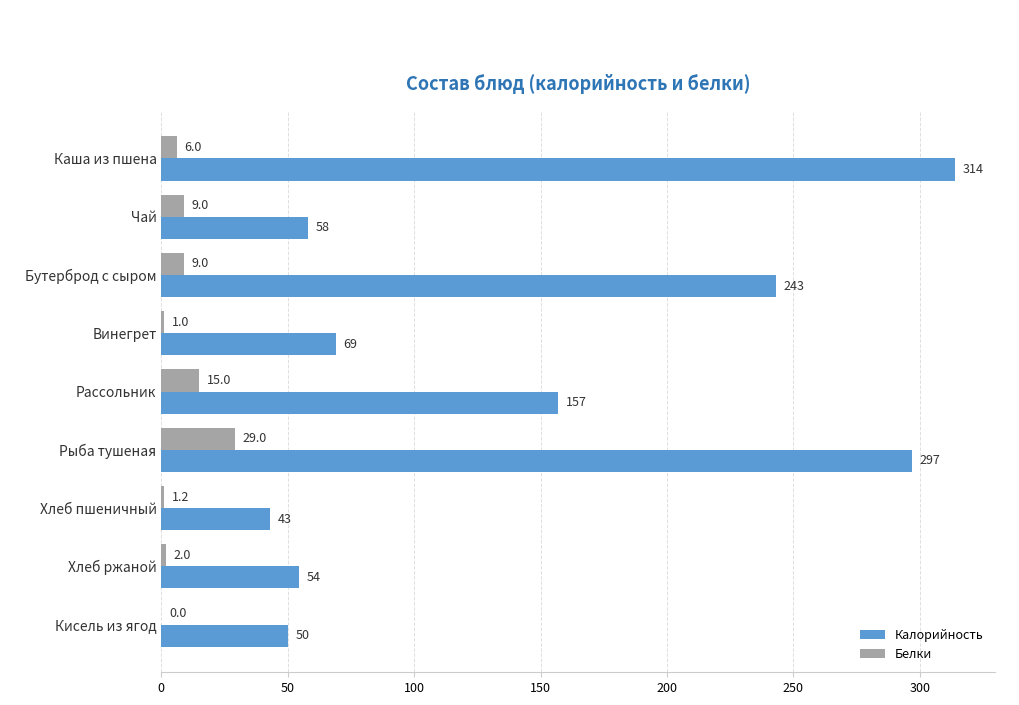

Which series changed the most between Хлеб пшеничный and Кисель из ягод?

Калорийность